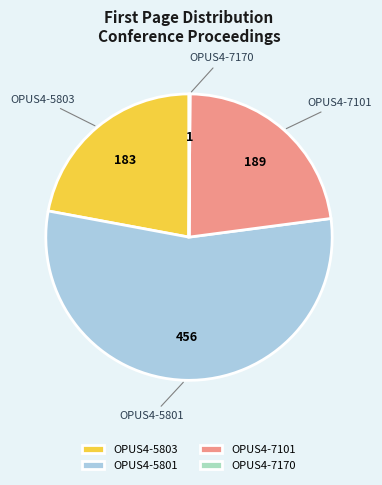

Is the sum of OPUS4-7101 and OPUS4-5803 greater than half?

No